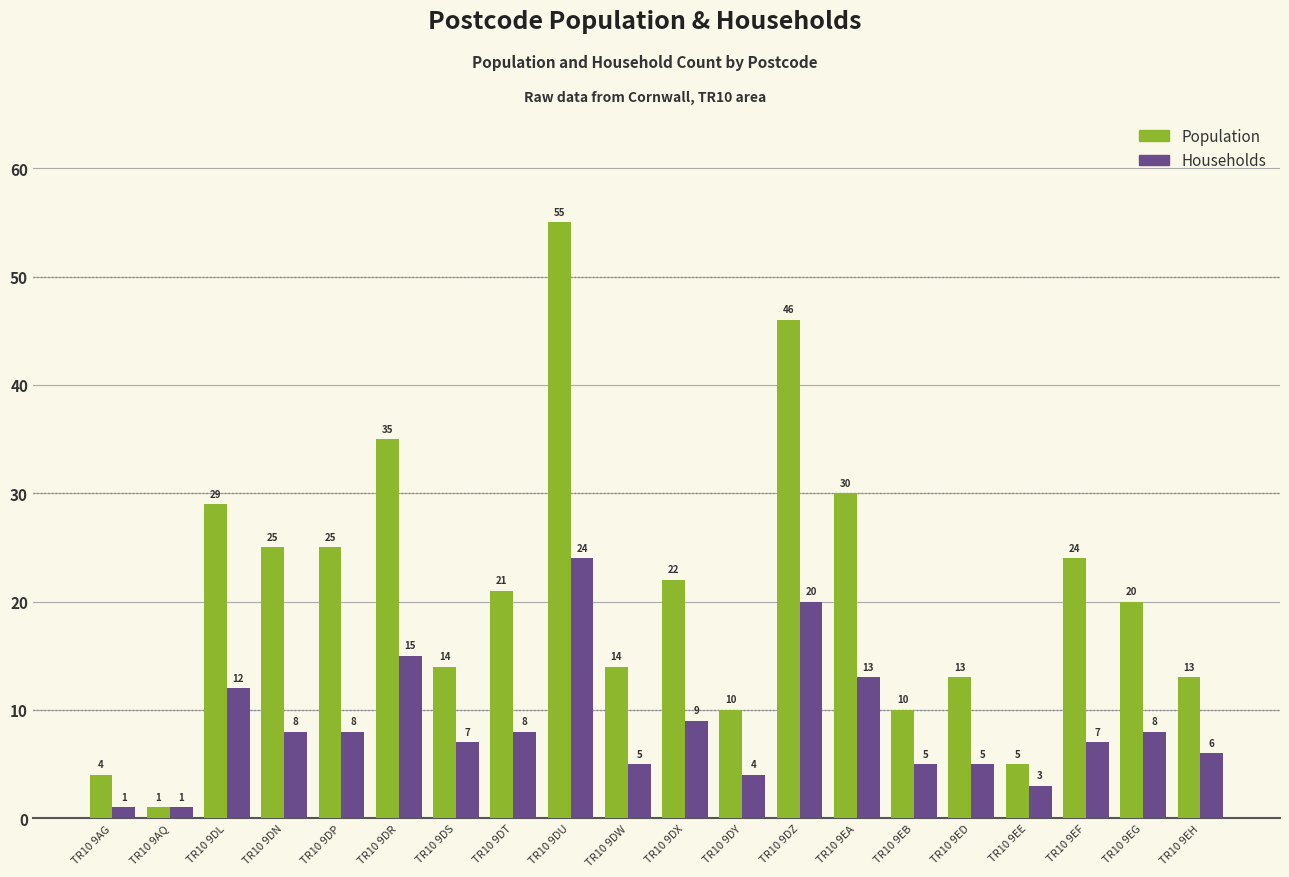

At TR10 9DY, list the series in order from smallest to largest.

Households, Population